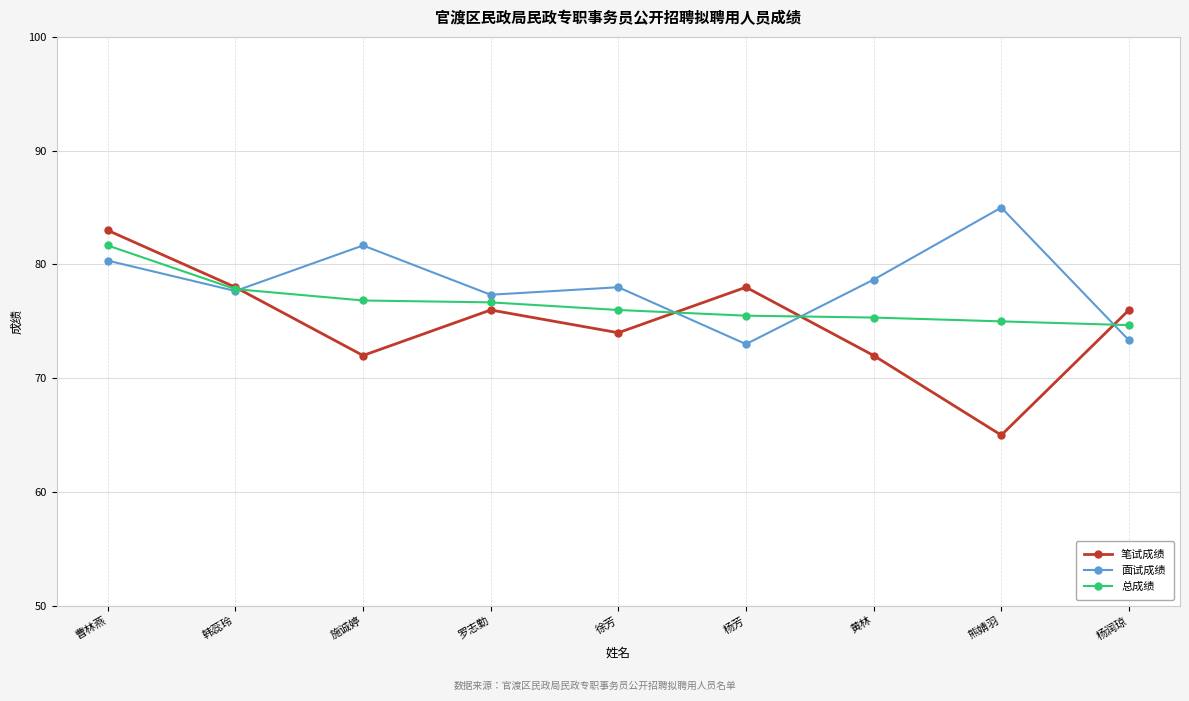

At which category does the chart reach its peak across all series?

熊婧羽